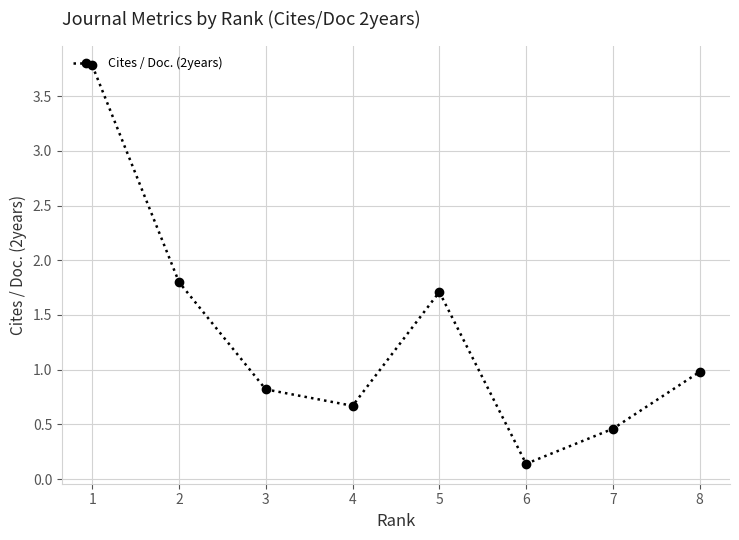

The value at 7 is 0.5. True or false?

True